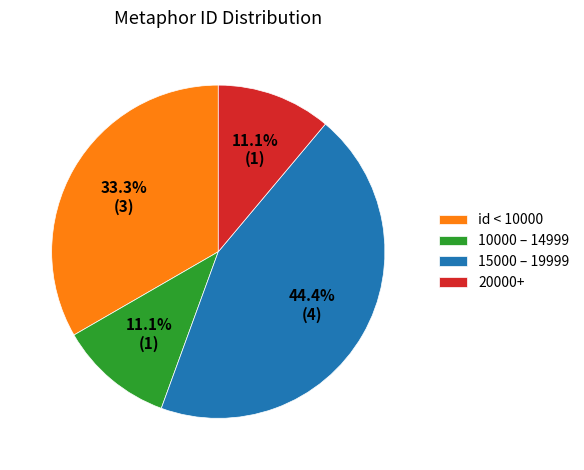

Is there any slice that represents more than half of the pie?

No